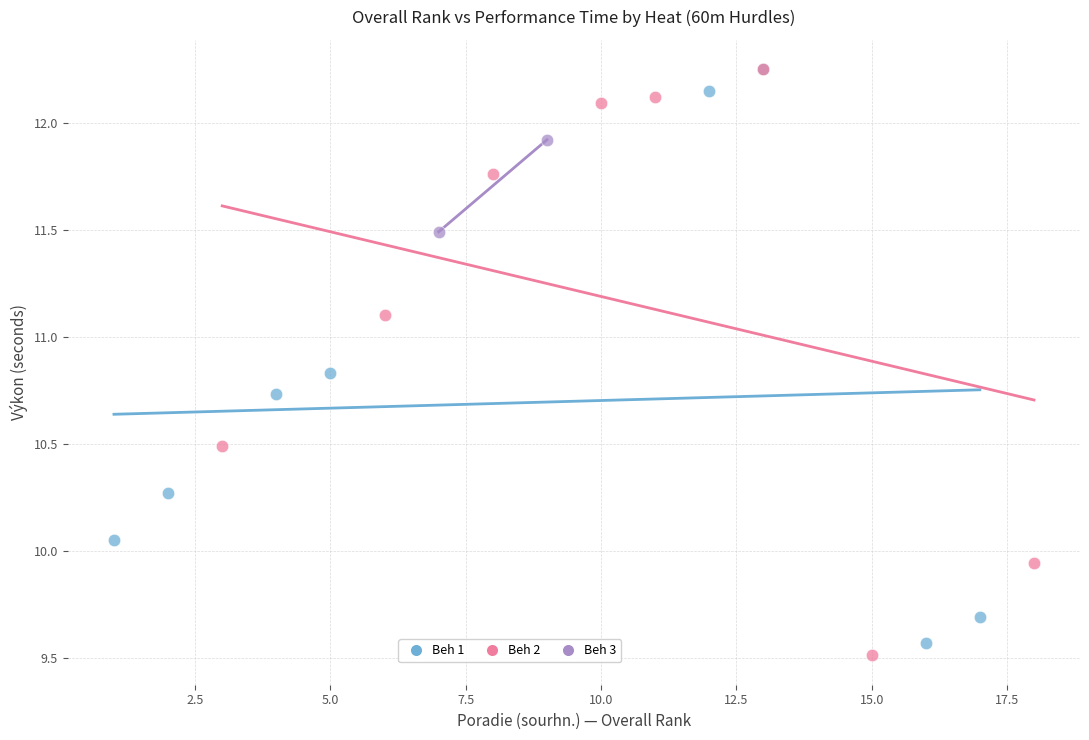

What are all the series names shown in the legend?

Beh 1, Beh 2, Beh 3